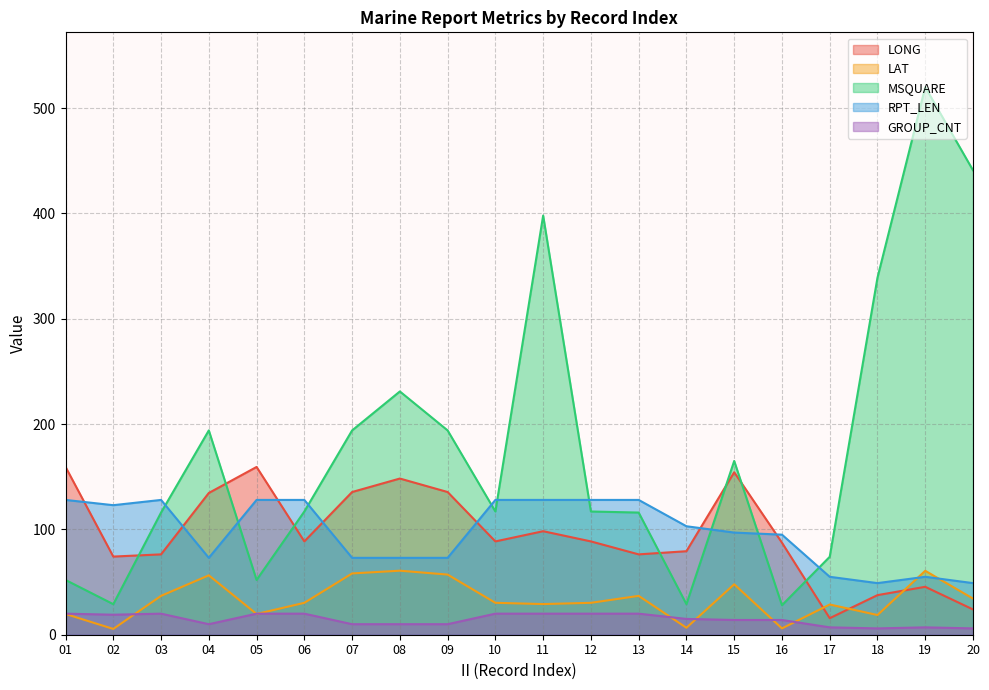

True or false: MSQUARE and RPT_LEN intersect in this chart.

True